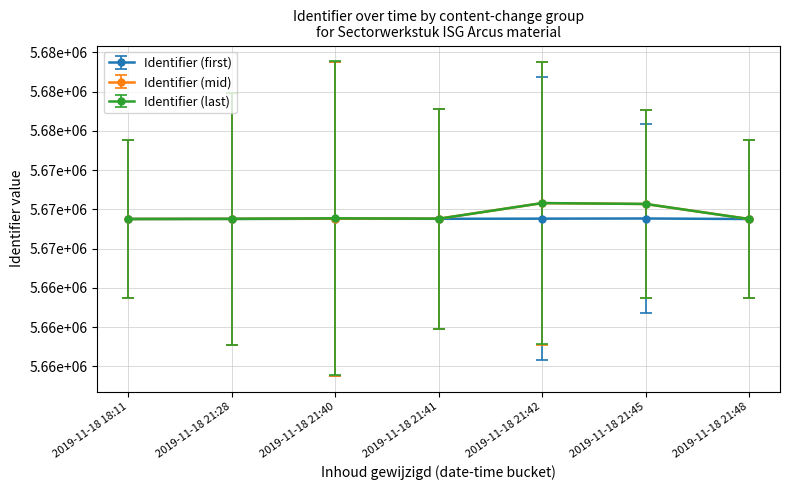

True or false: Identifier (first) and Identifier (mid) cross at least once.

False